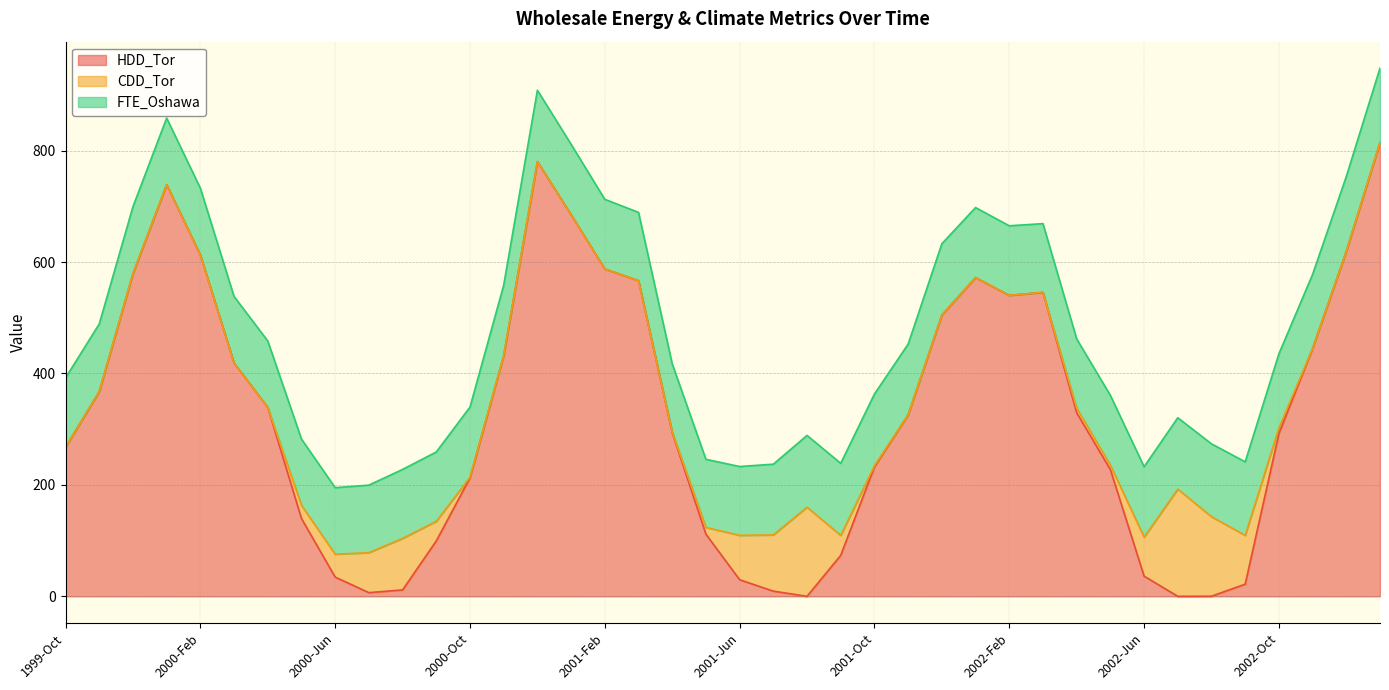

Rank the series by their average value, from lowest to highest.

CDD_Tor, FTE_Oshawa, HDD_Tor